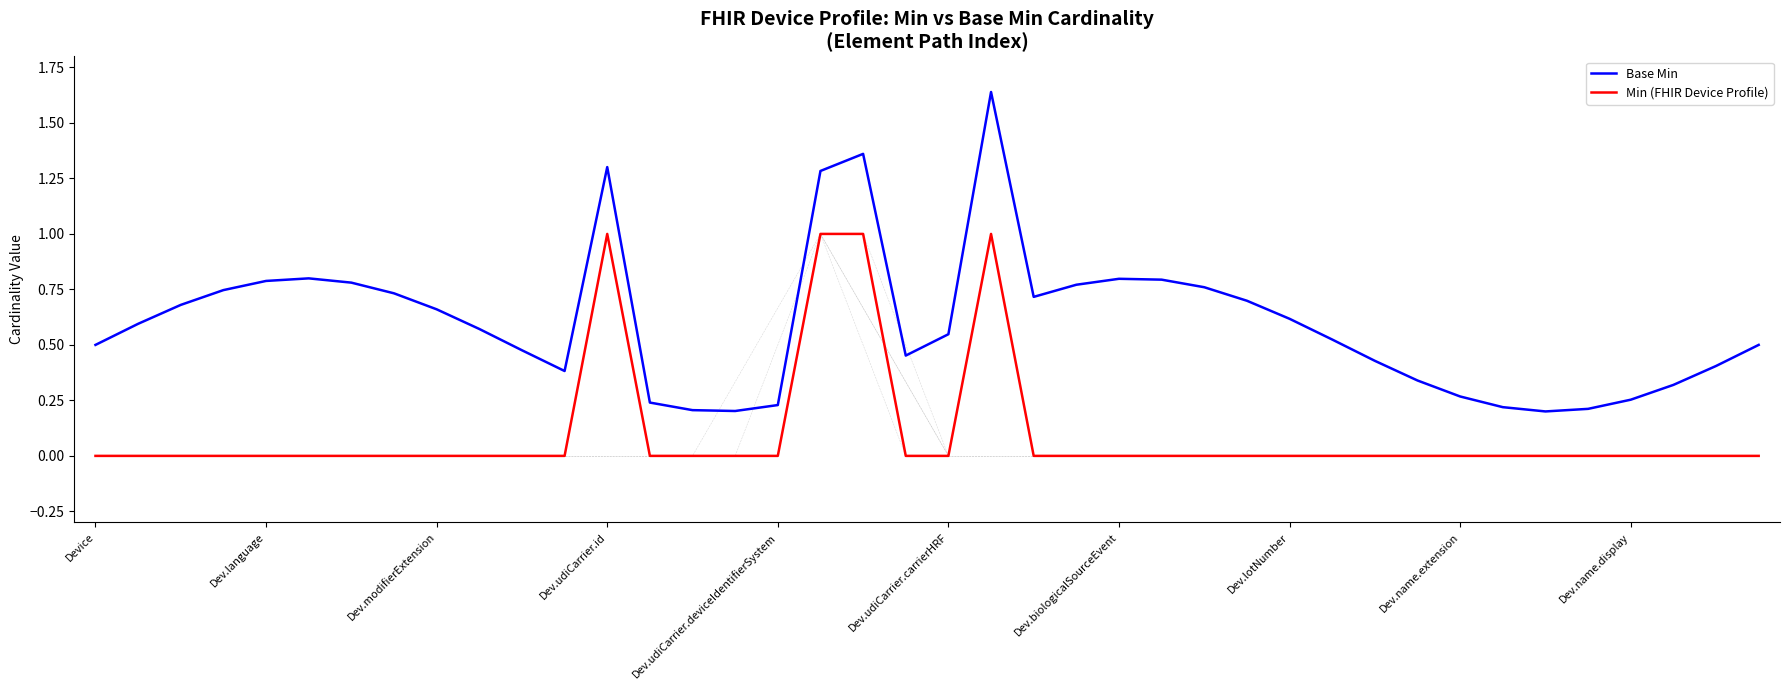

How many interior local peaks does the Base Min series have?

5